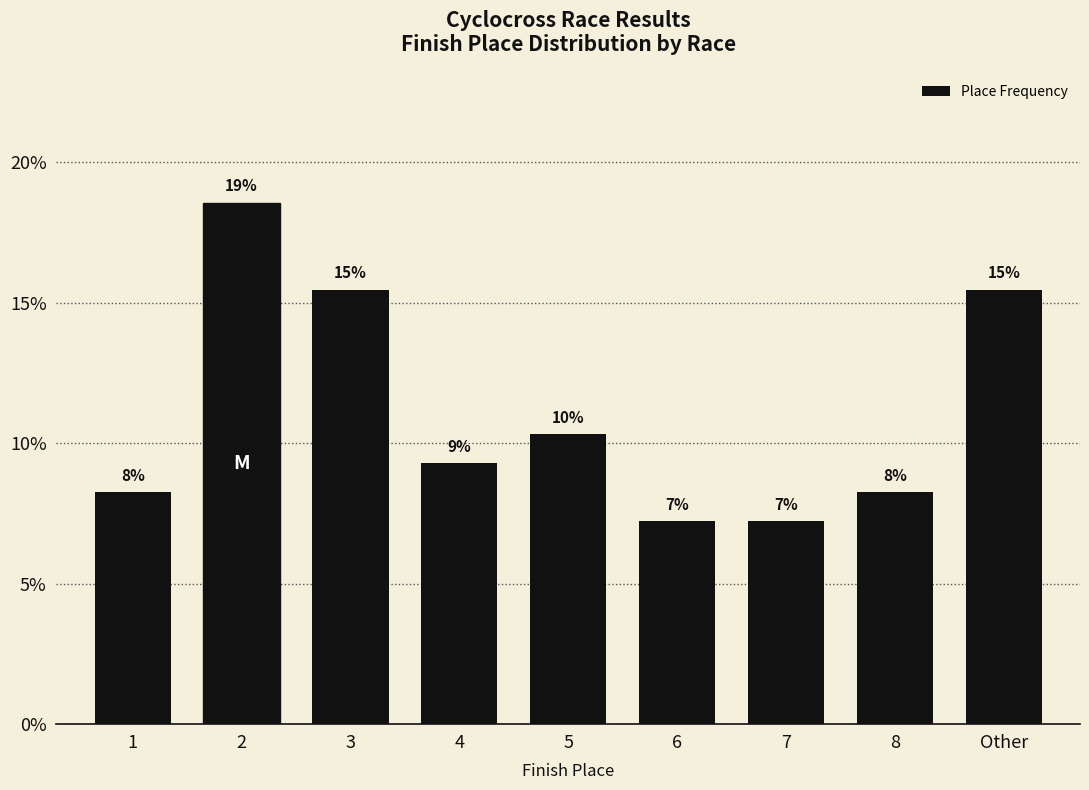

Does the chart contain any negative values?

No